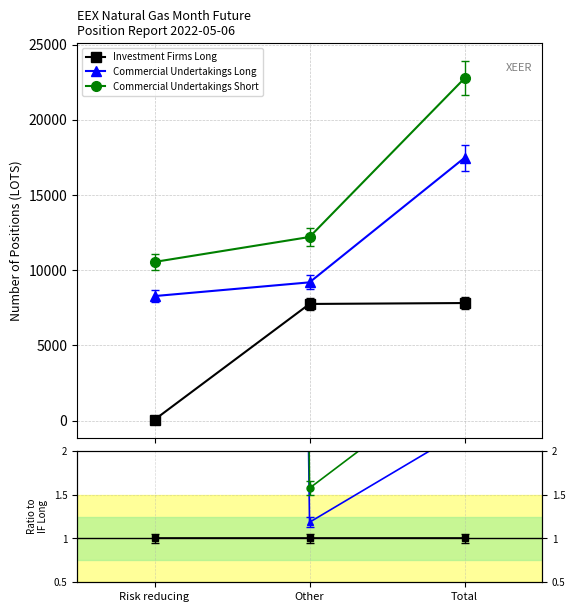

What position from the left is Other?

2